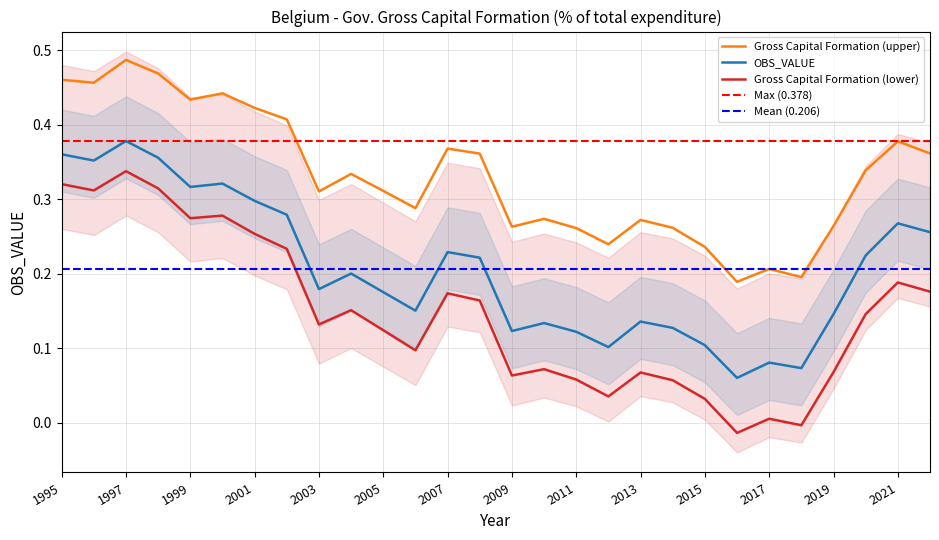

List the labels in order of value, smallest first.

2016, 2018, 2017, 2012, 2015, 2011, 2009, 2014, 2010, 2013, 2019, 2006, 2005, 2003, 2004, 2008, 2020, 2007, 2022, 2021, 2002, 2001, 1999, 2000, 1996, 1998, 1995, 1997